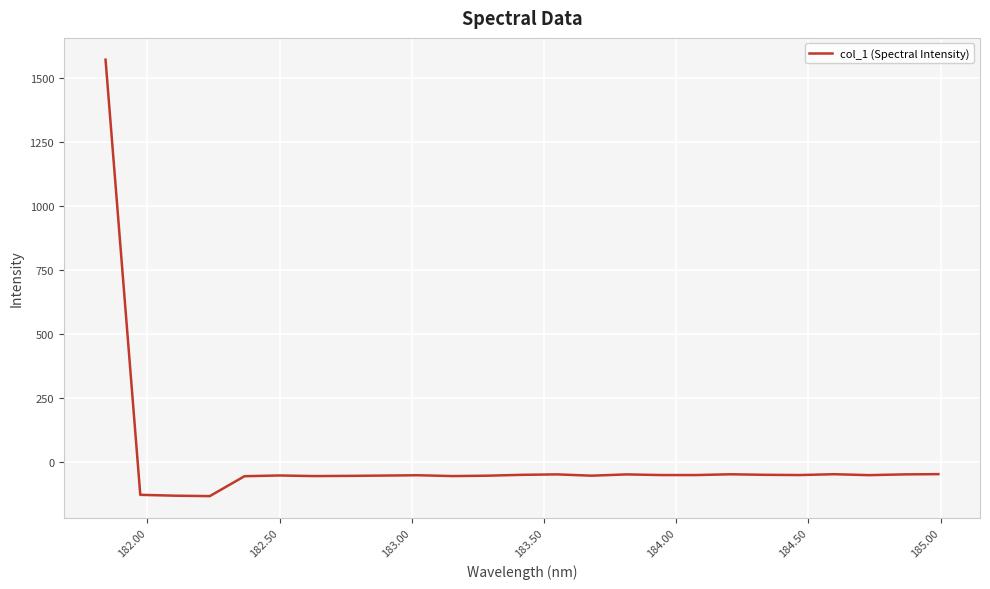

What is the difference between the maximum and minimum values?

1704.5